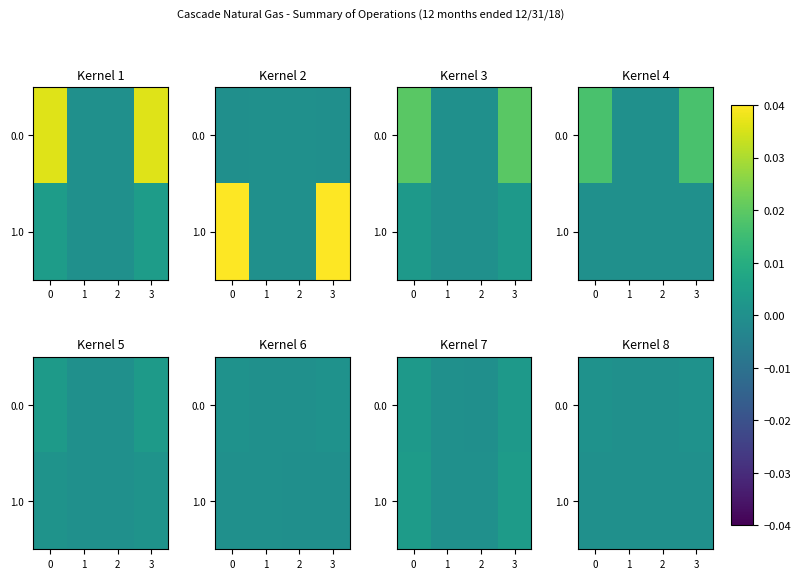

Is it true that 0.0 equals 0.0 at 3?

False